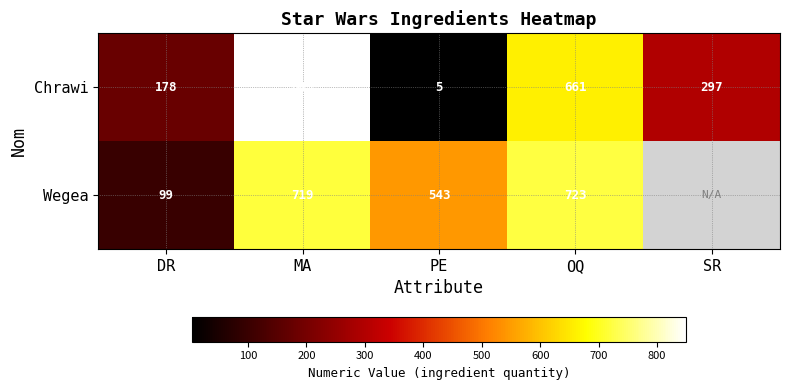

Is it true that Chrawi equals 925 at OQ?

False